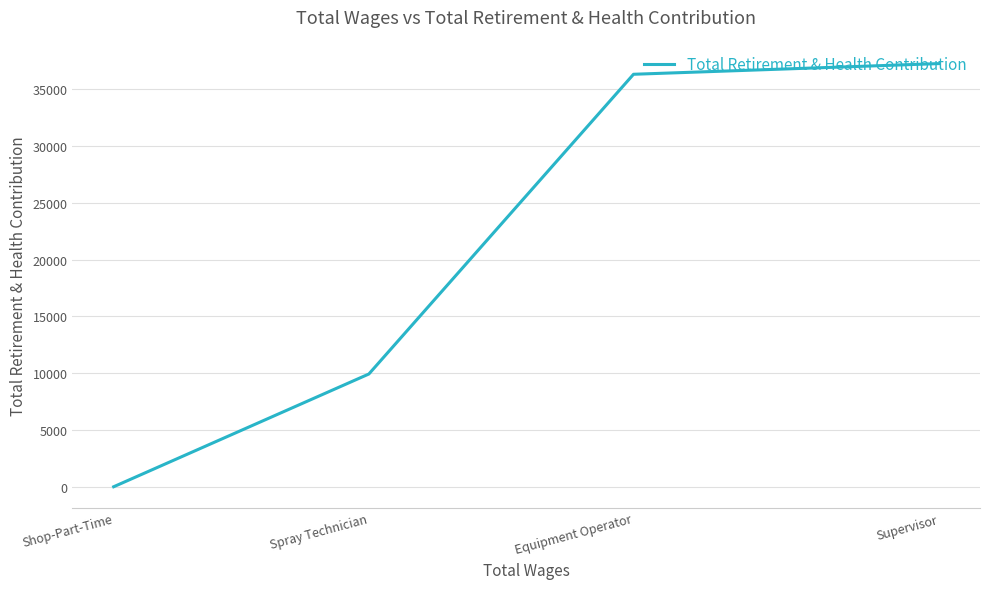

Read the value at Equipment Operator, to the nearest 10.

36330